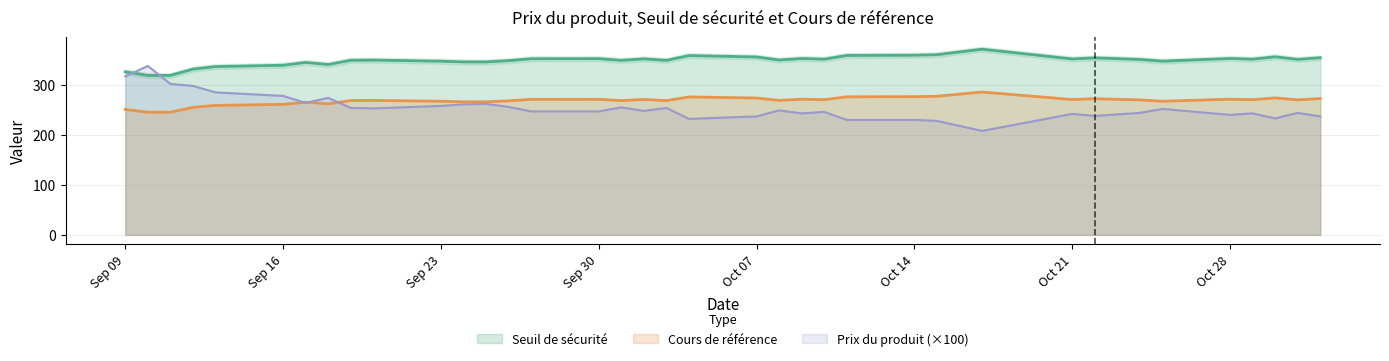

Reading left to right, transcribe all the data shown in this chart.

Seuil de sécurité: 354.5	351.1	356.3	351.6	352.9	347.6	351.0	352.6	354.1	352.0	371.5	360.5	359.5	359.0	351.6	352.8	349.8	355.9	358.8	349.2	352.2	349.2	352.6	352.4	348.6	346.0	346.1	347.5	349.7	349.4	340.8	345.0	339.4	336.7	331.7	319.0	319.0	326.2
Cours de référence: 272.7	270.1	274.1	270.4	271.5	267.4	270.0	271.2	272.4	270.7	285.8	277.3	276.5	276.2	270.5	271.4	269.1	273.8	276.0	268.6	270.9	268.6	271.2	271.1	268.1	266.2	266.2	267.3	269.0	268.8	262.2	265.4	261.1	259.0	255.2	245.4	245.4	250.9
Prix du produit: 2.4	2.4	2.3	2.4	2.4	2.5	2.4	2.4	2.4	2.4	2.1	2.3	2.3	2.3	2.5	2.4	2.5	2.4	2.3	2.5	2.5	2.5	2.5	2.5	2.6	2.6	2.6	2.6	2.5	2.5	2.7	2.6	2.8	2.9	3.0	3.0	3.4	3.2